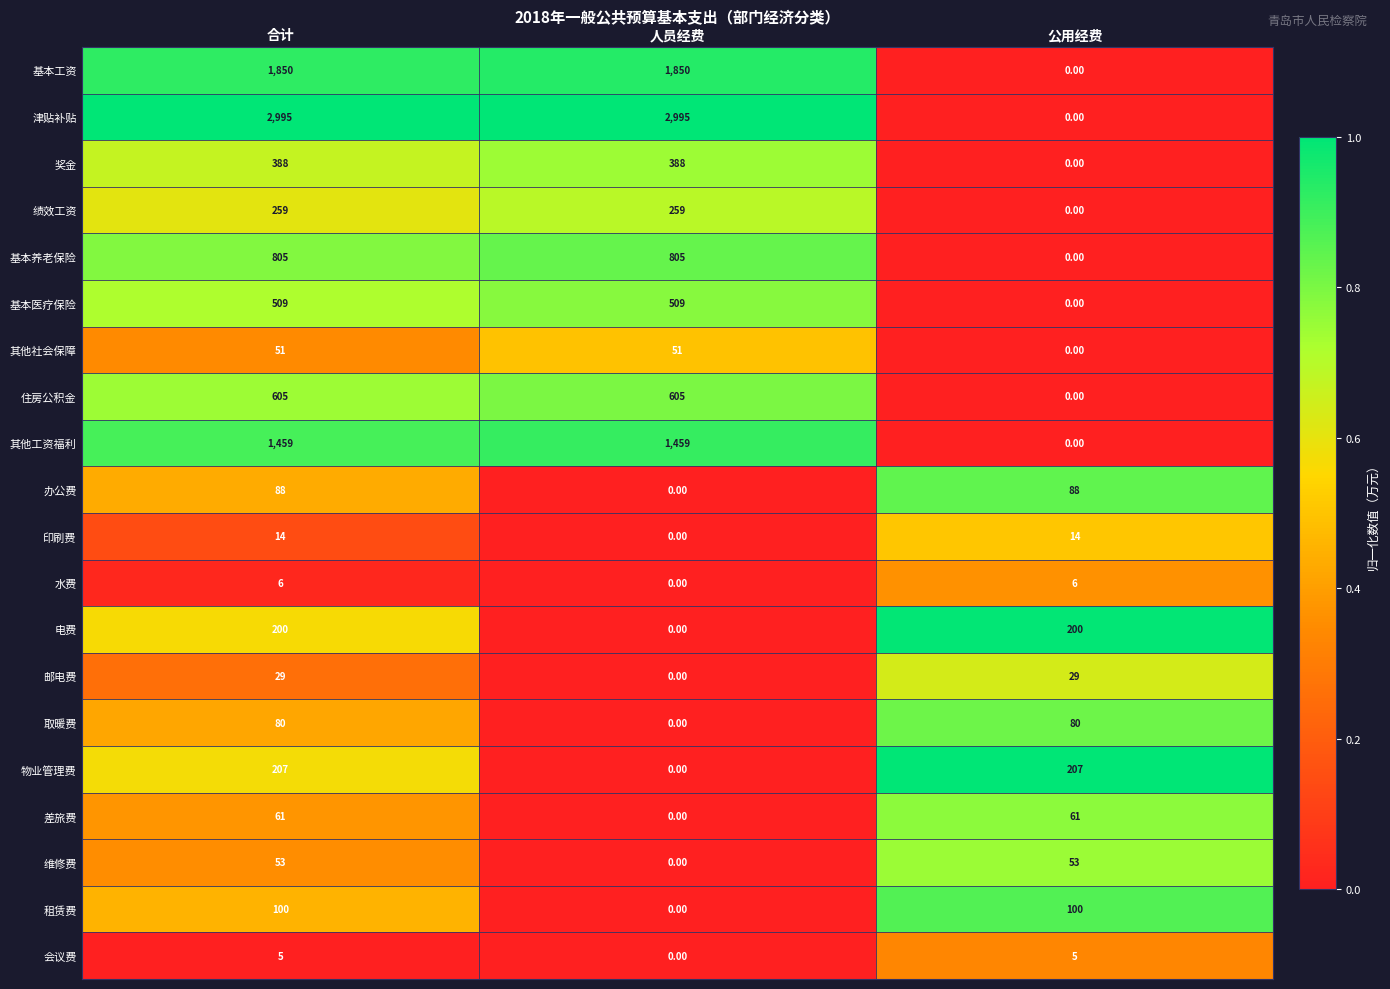

What is the total value across all series at 合计?

9764